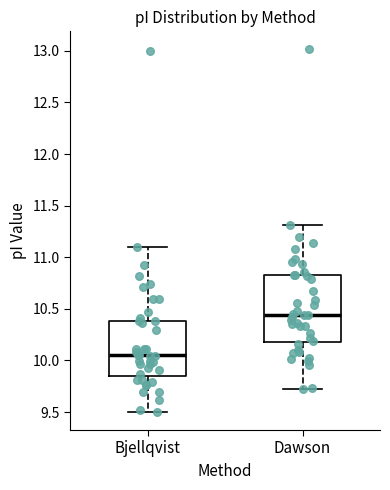

Where is the upper edge of the box for Dawson on the y-axis? The values are not printed on the chart, so give them approximately, as read against the axis.

10.85